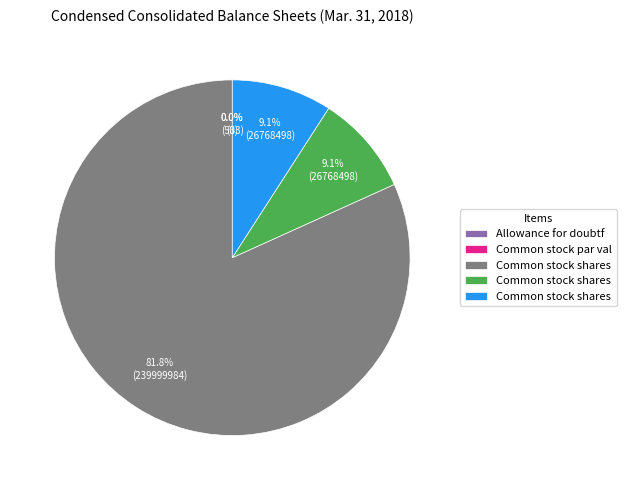

What percentage is the Common stock shares issued slice, to the nearest percent?

9%